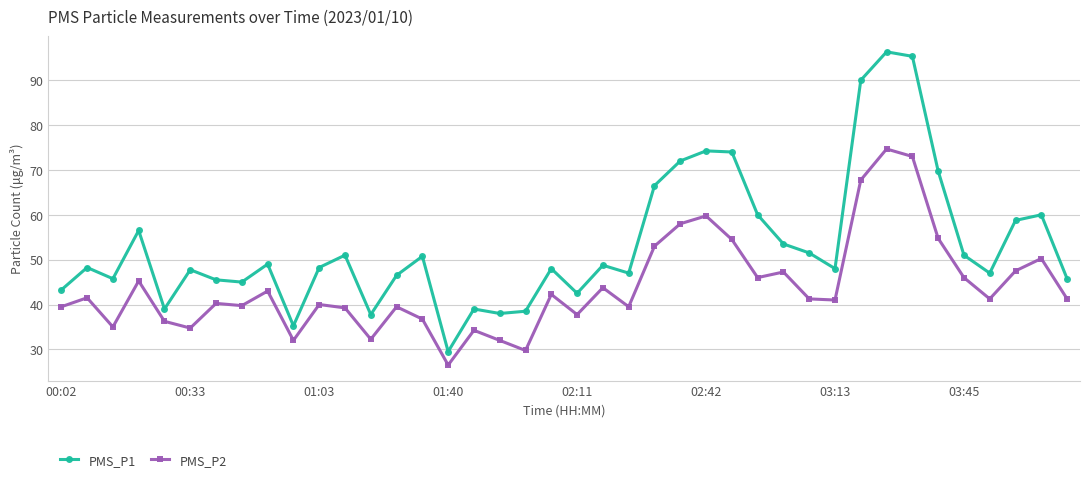

How many interior local valleys does the PMS_P1 series have?

11